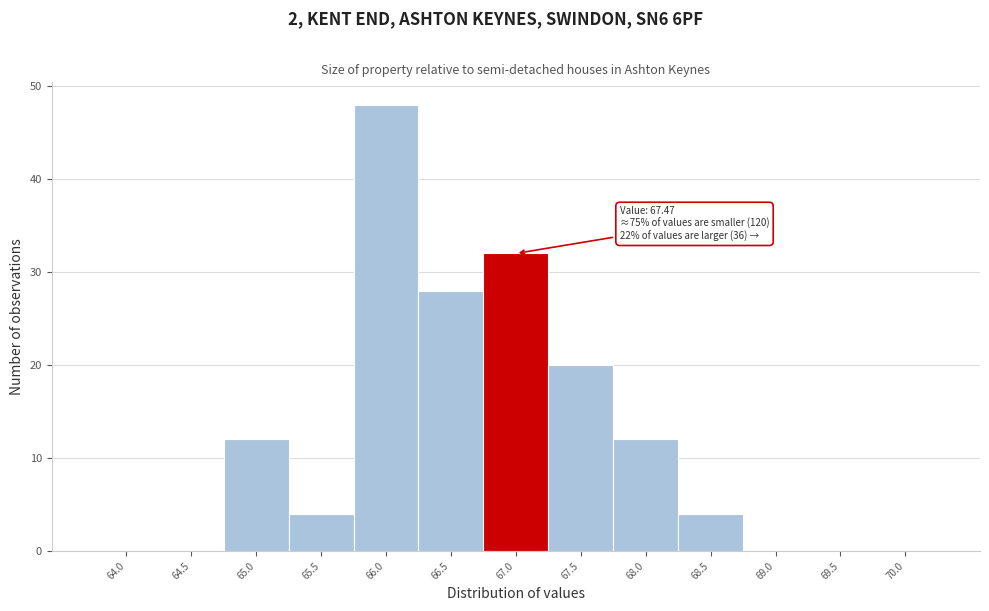

Reading left to right, extract all data points from this chart.

64.0=0	64.5=0	65.0=12	65.5=4	66.0=48	66.5=28	67.0=32	67.5=20	68.0=12	68.5=4	69.0=0	69.5=0	70.0=0